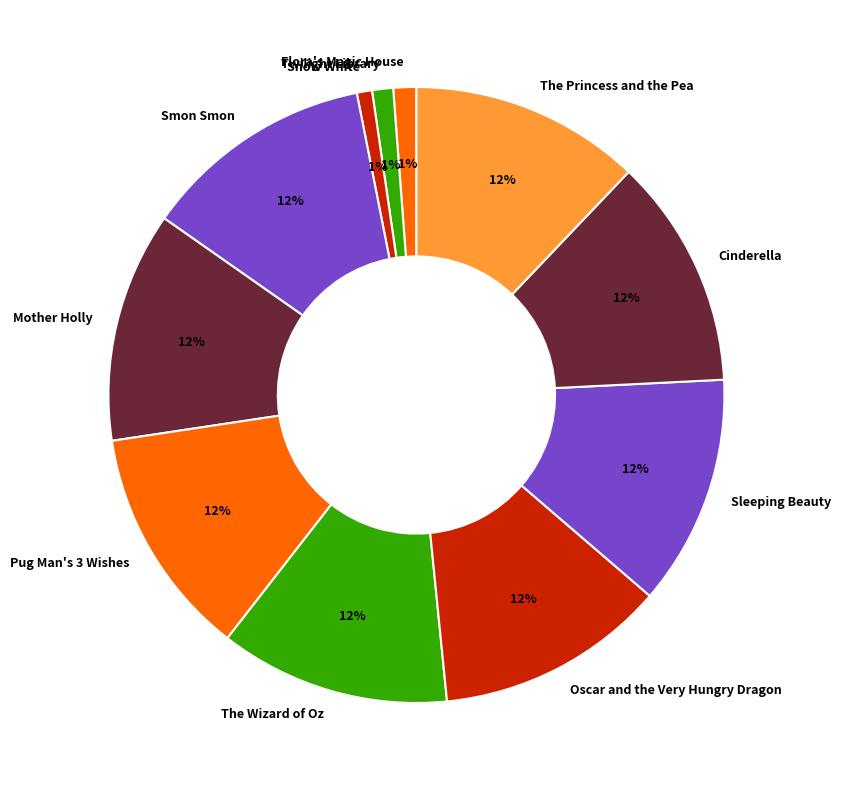

Is the sum of Mother Holly and Twilight Library greater than half?

No